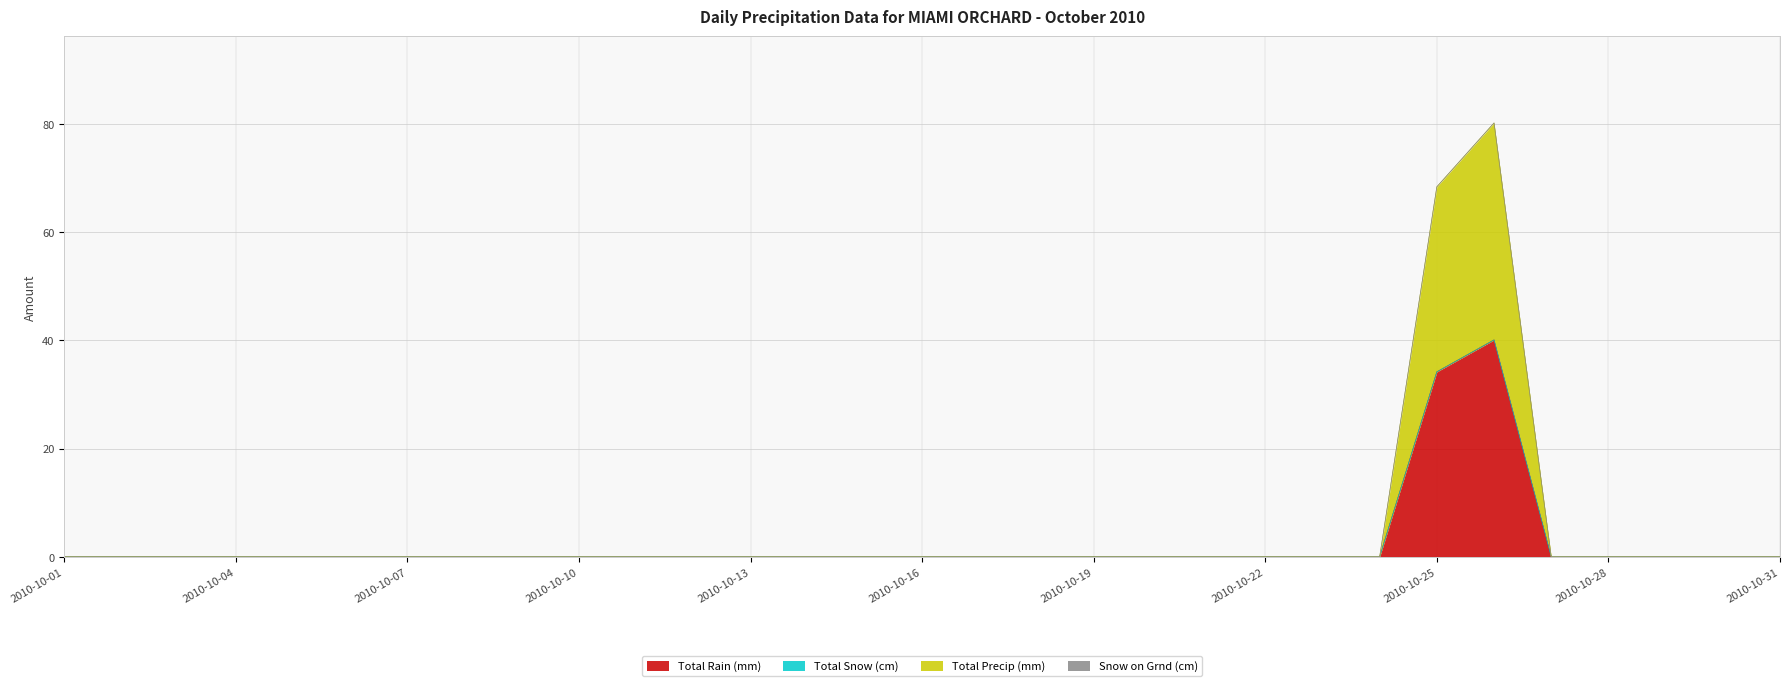

Which series has the widest spread of values?

Total Rain (mm)